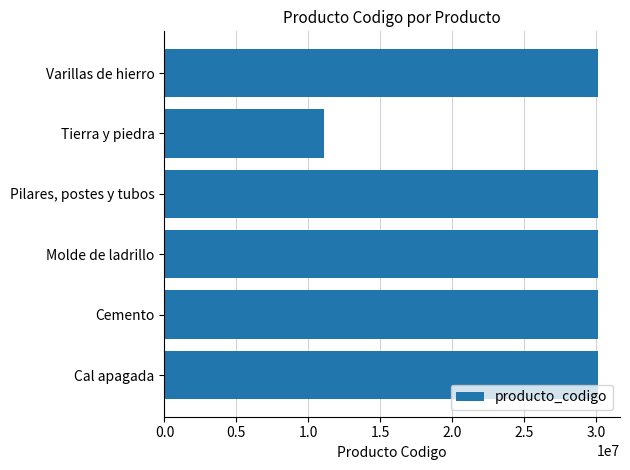

What is the sum of all values?

161691818